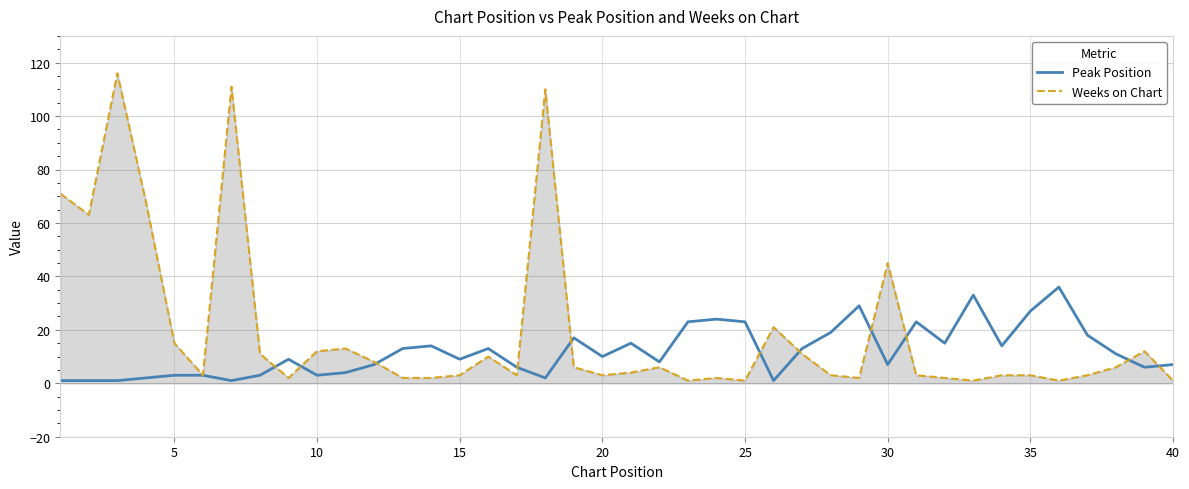

Rank the series by their average value, from highest to lowest.

Weeks on Chart, Peak Position